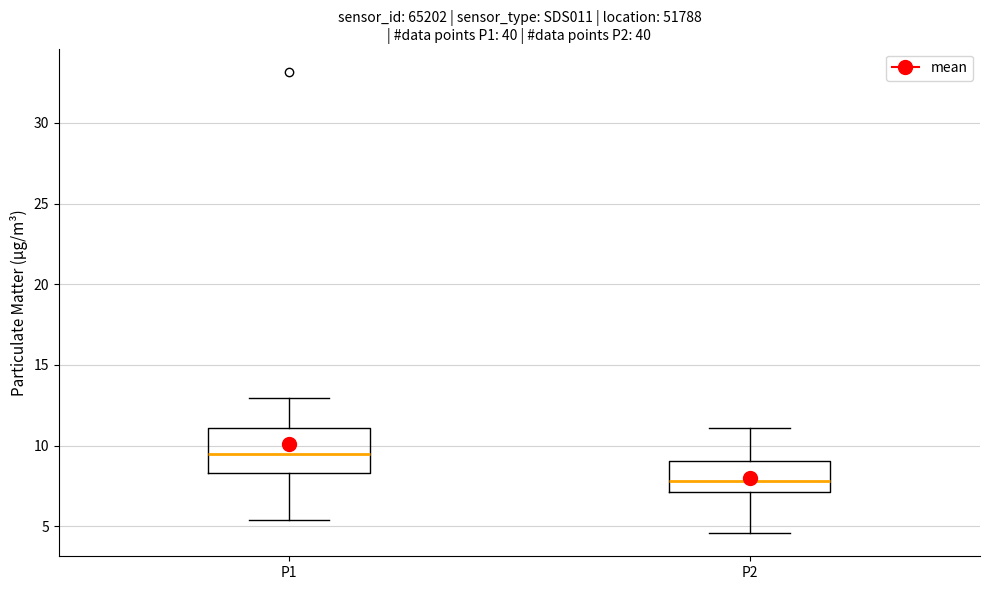

Reading left to right, transcribe this box plot: for each box, give where its median line is, the range the box spans, and where its two whiskers end, as read against the y-axis. The values are not printed on the chart, so give them approximately, as read against the axis.

P1: median 9.5, box 8.5 to 11.0, whiskers 5.5 to 13.0
P2: median 8.0, box 7.0 to 9.0, whiskers 4.5 to 11.0